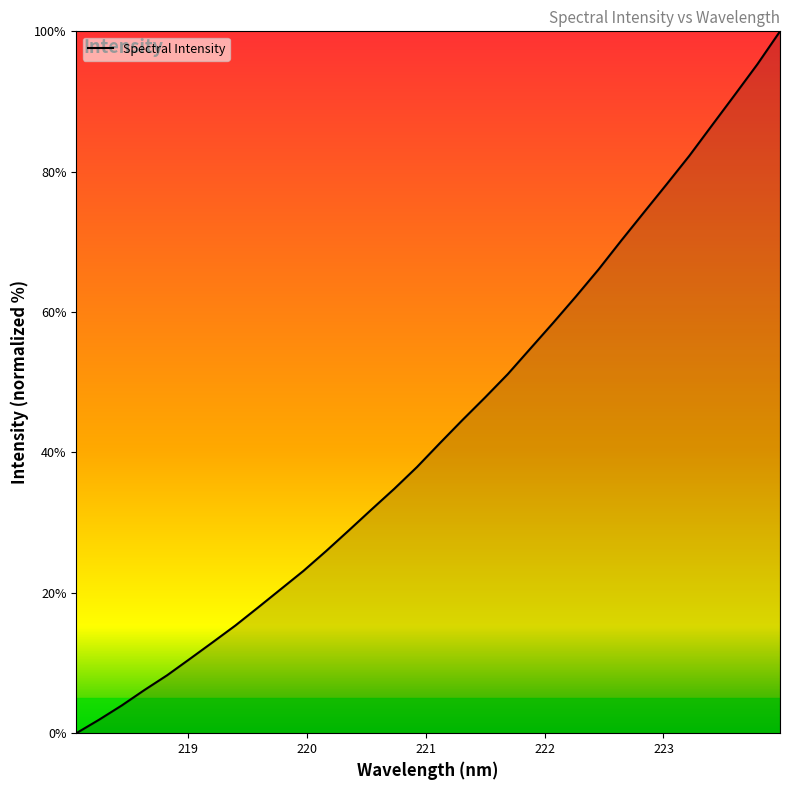

What is the difference between the maximum and minimum values?

100.0